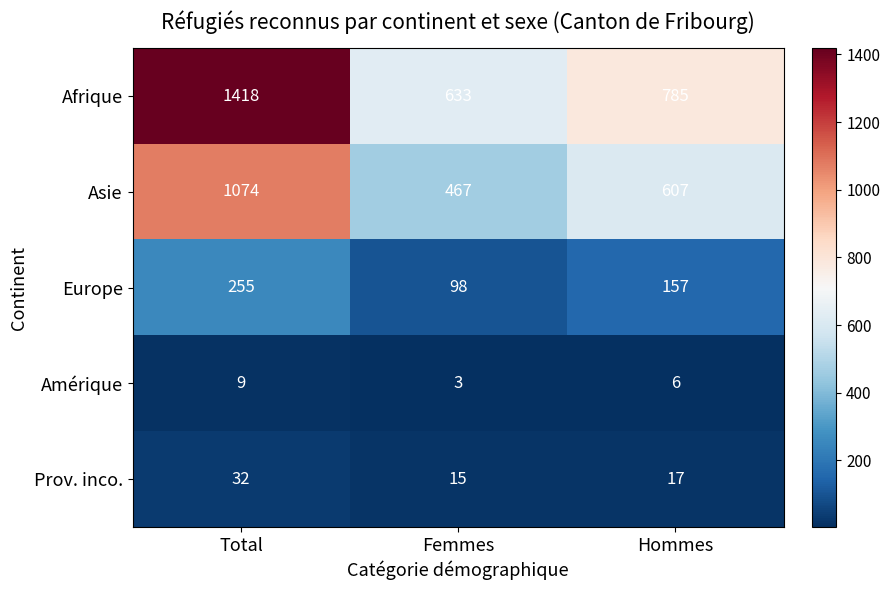

What is the spread (max minus min) of values at Hommes?

779